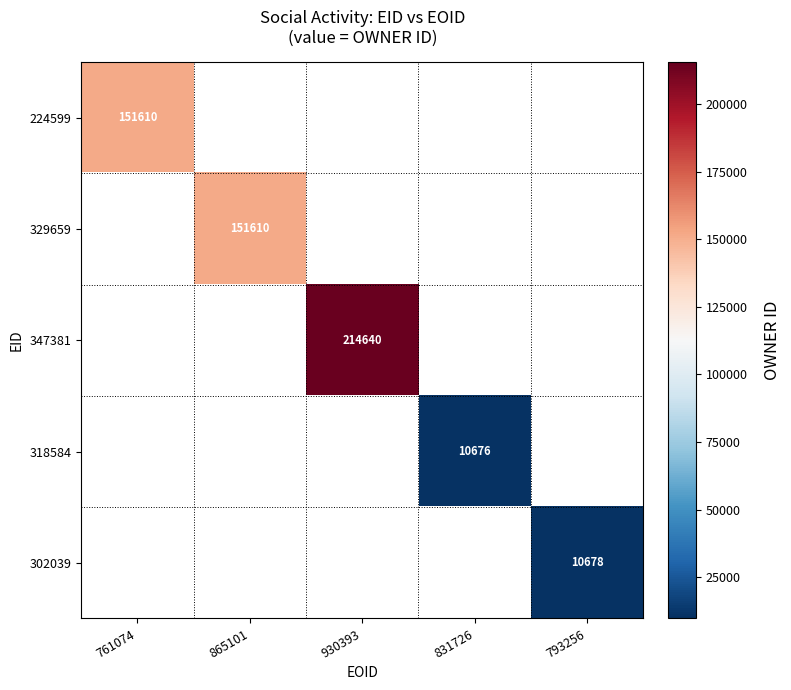

Is it true that 224599 equals 151610 at 761074?

True